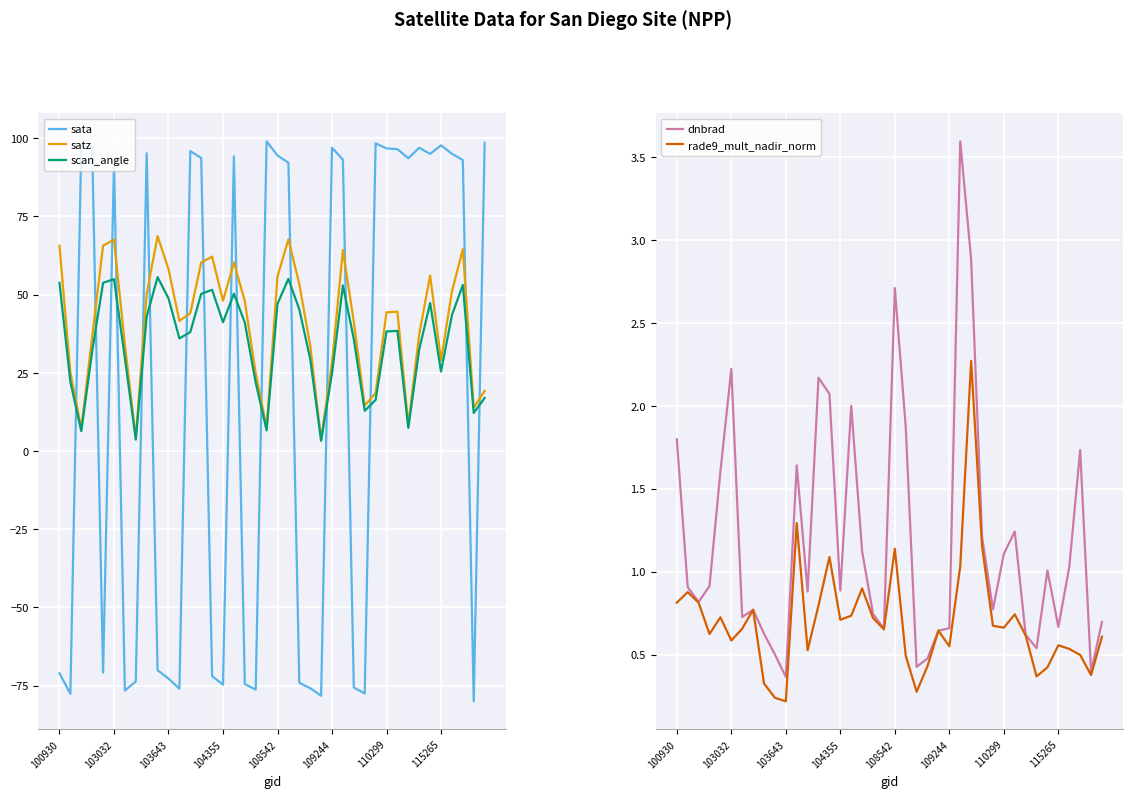

True or false: satz and rade9_mult_nadir_norm intersect in this chart.

False